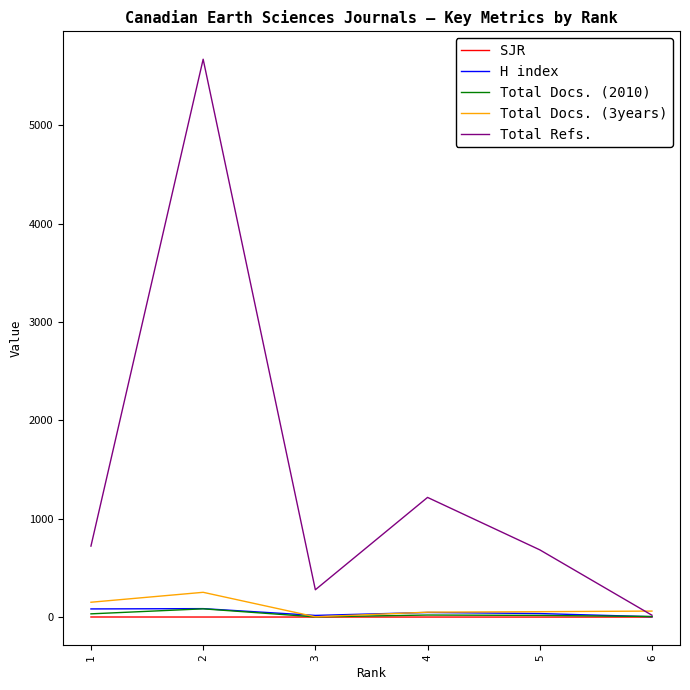

What is the spread (max minus min) of values at 4?

1216.5